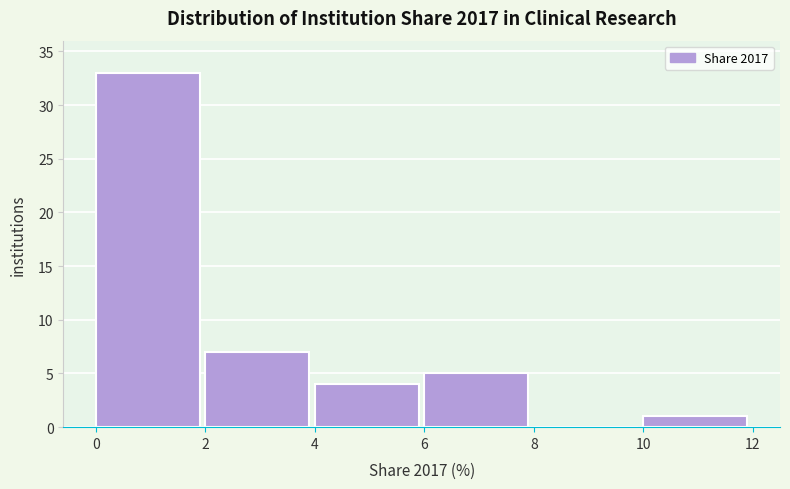

Reading left to right, transcribe this chart: for each bar, give the range it covers on the x-axis and its height. The values are not printed on the chart, so give them approximately, as read against the axis.

0 to 2: 33
2 to 4: 7
4 to 6: 4
6 to 8: 5
8 to 10: 0
10 to 12: 1